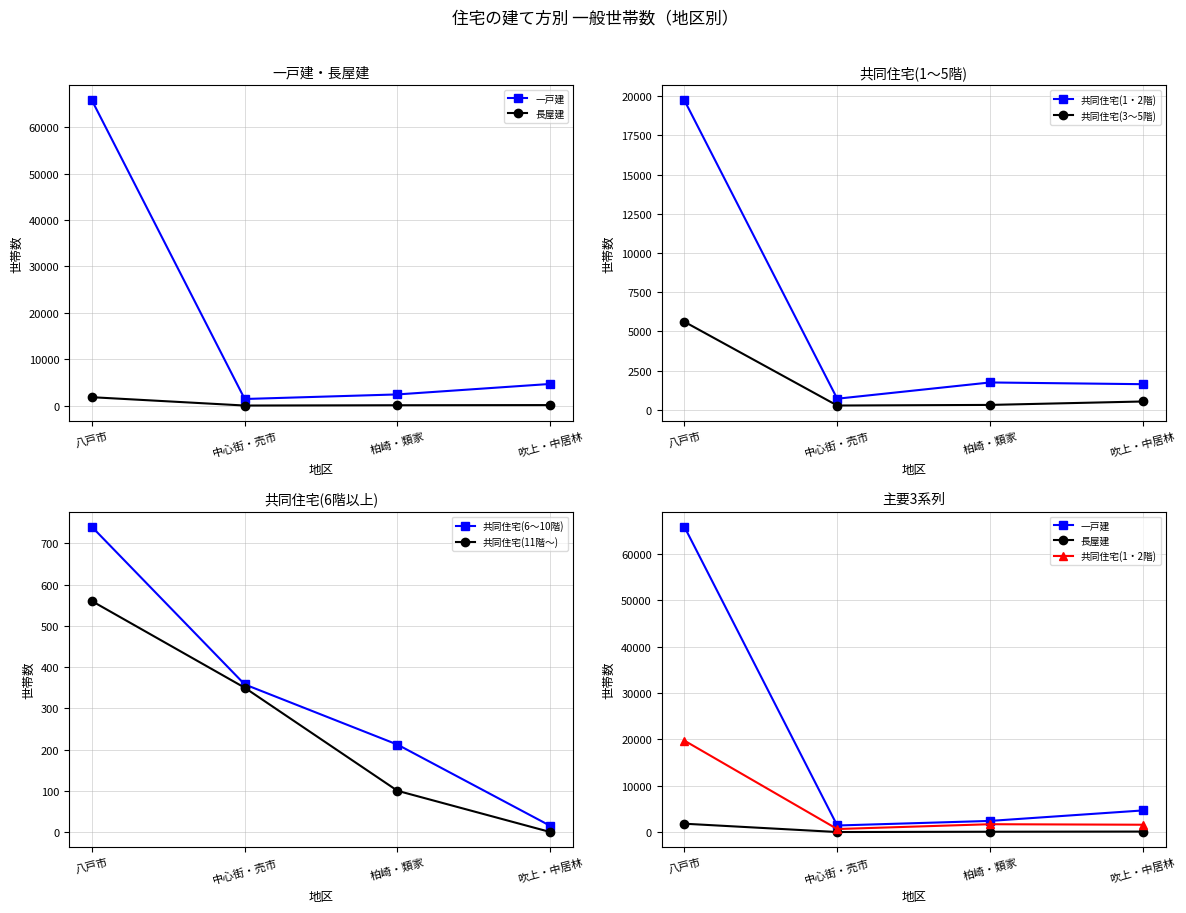

Which category has the lowest value across all series?

吹上・中居林